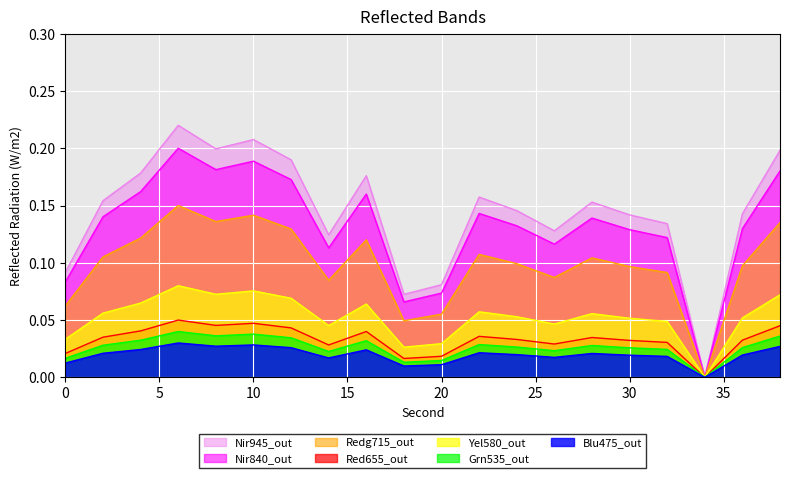

Reading left to right, list all the values displayed in this chart.

0=0.0	2=0.1	4=0.1	6=0.1	8=0.1	10=0.1	12=0.1	14=0.0	16=0.1	18=0.0	20=0.0	22=0.1	24=0.1	26=0.0	28=0.1	30=0.1	32=0.0	34=0.0	36=0.1	38=0.1